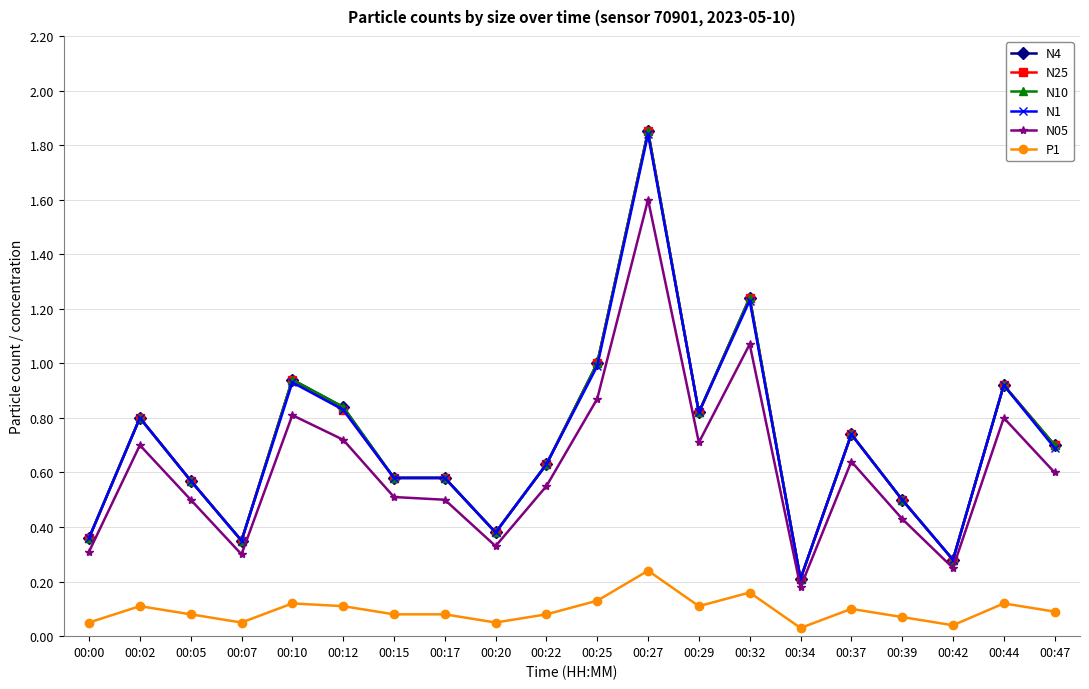

True or false: N10 has more than 1 points higher than both neighbors.

True